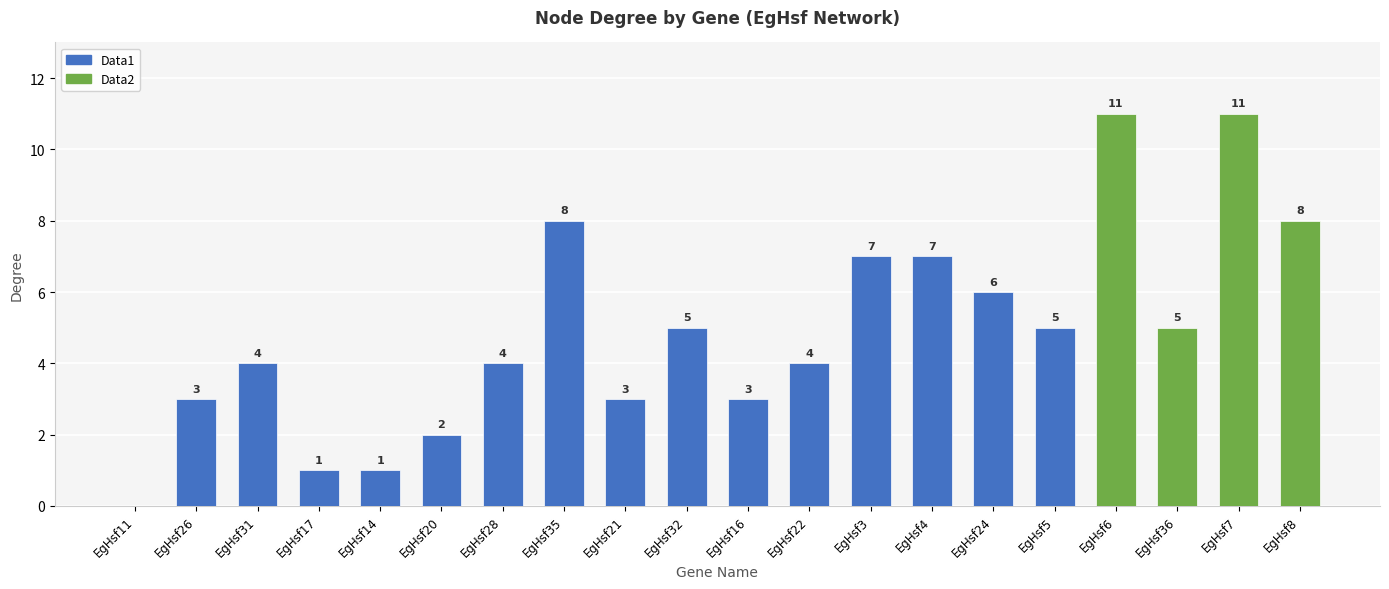

Rank the categories by Data1 value from highest to lowest.

EgHsf35, EgHsf3, EgHsf4, EgHsf24, EgHsf32, EgHsf5, EgHsf31, EgHsf28, EgHsf22, EgHsf26, EgHsf21, EgHsf16, EgHsf20, EgHsf17, EgHsf14, EgHsf11, EgHsf6, EgHsf36, EgHsf7, EgHsf8